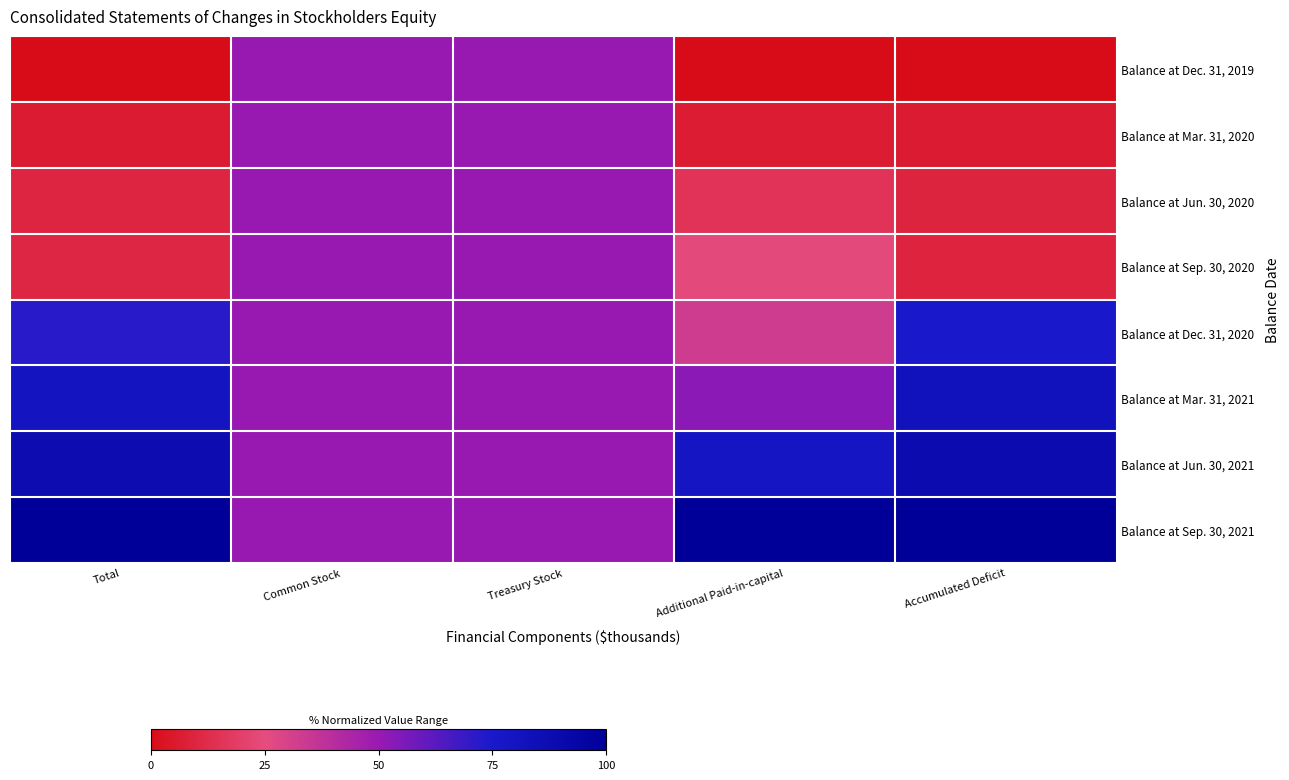

Rank the series by their maximum value, from lowest to highest.

Balance at Dec. 31, 2019, Balance at Mar. 31, 2020, Balance at Jun. 30, 2020, Balance at Sep. 30, 2020, Balance at Dec. 31, 2020, Balance at Mar. 31, 2021, Balance at Jun. 30, 2021, Balance at Sep. 30, 2021